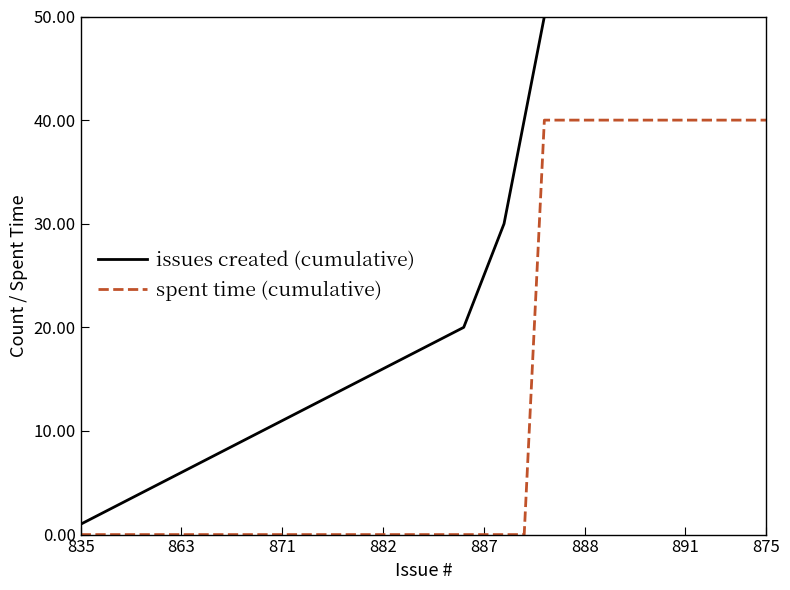

What is the sum of all issues created (cumulative) values?

2109